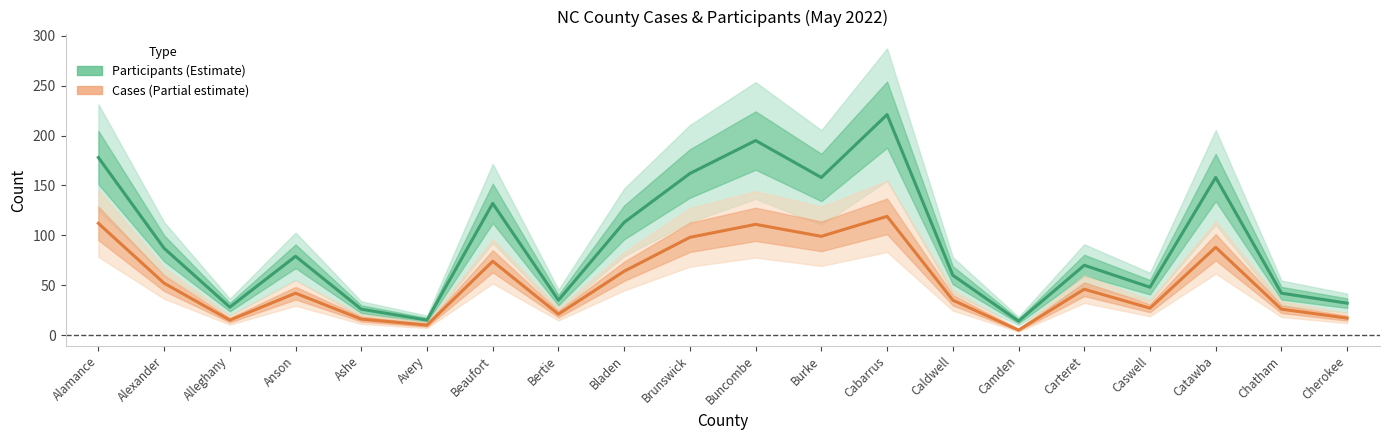

How many lines are shown in the chart?

2